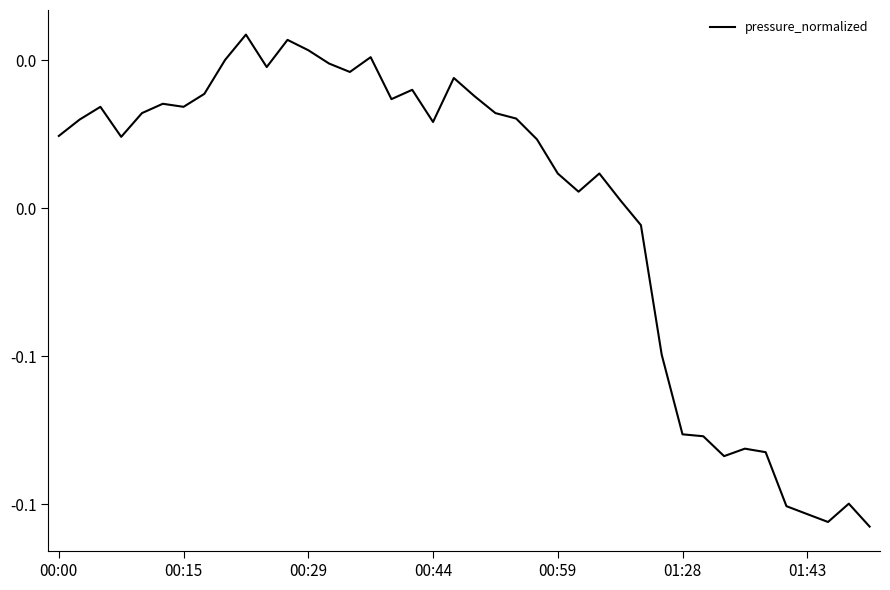

At which label does the data first exceed 0?

00:00